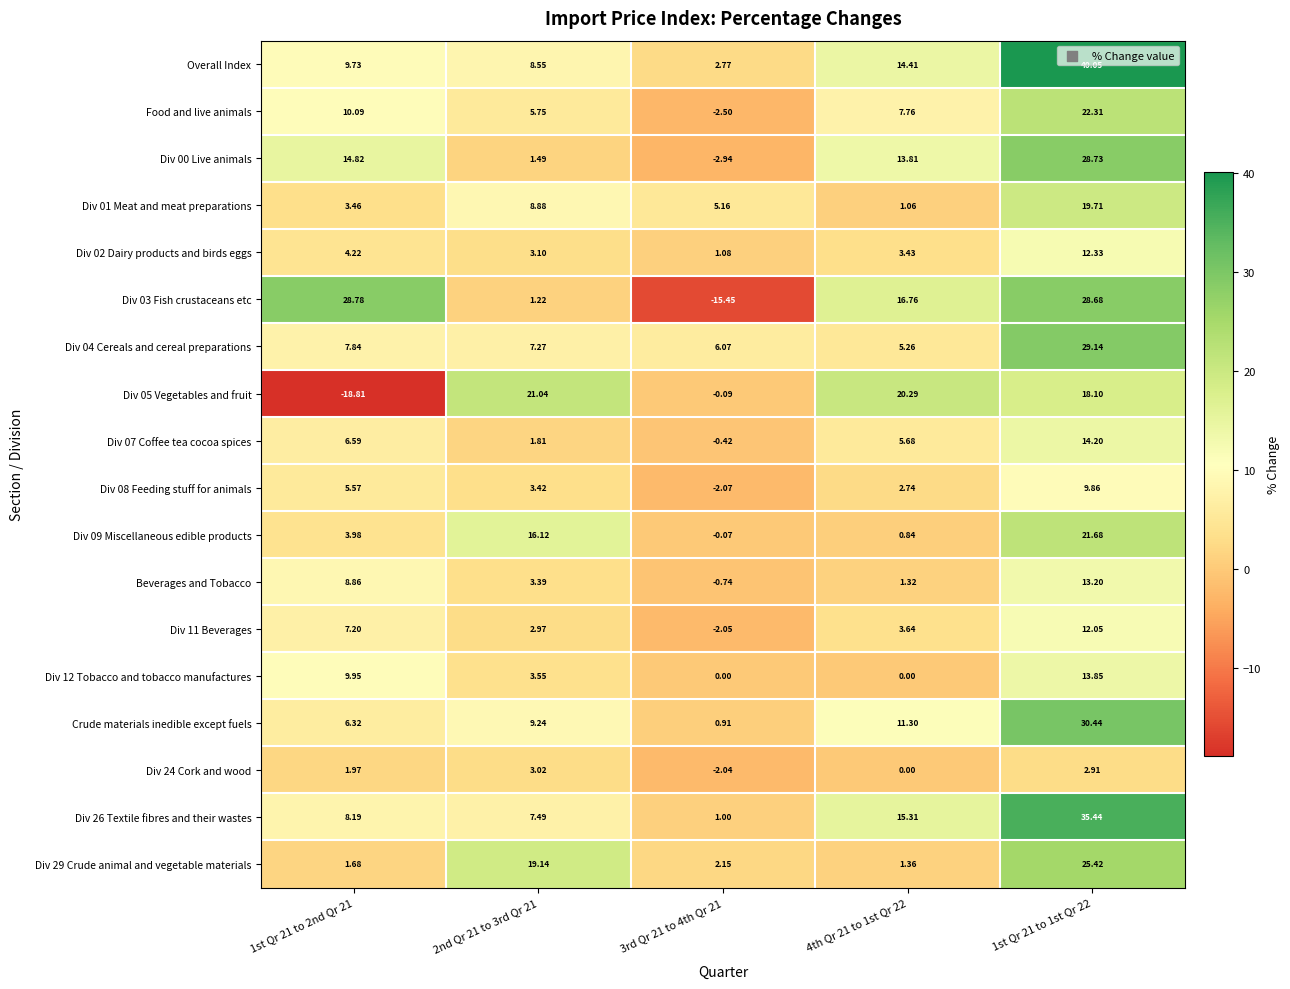

Which series has the largest total across all categories?

Overall Index